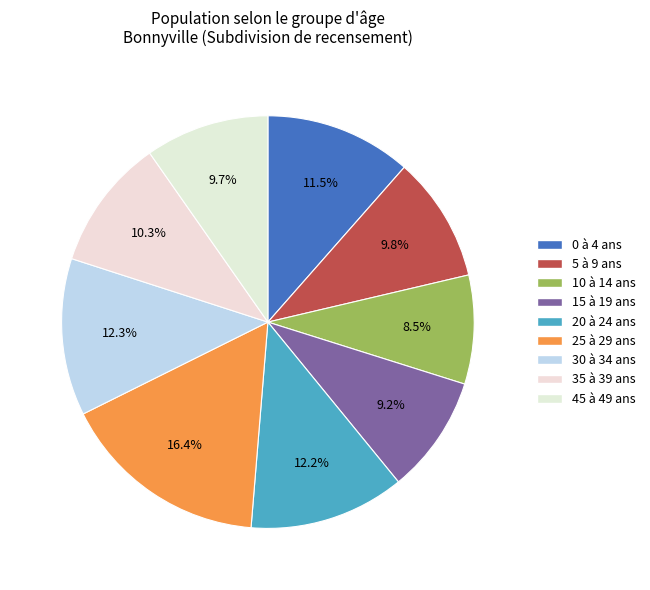

Does 25 à 29 ans account for over 50% of the chart?

No